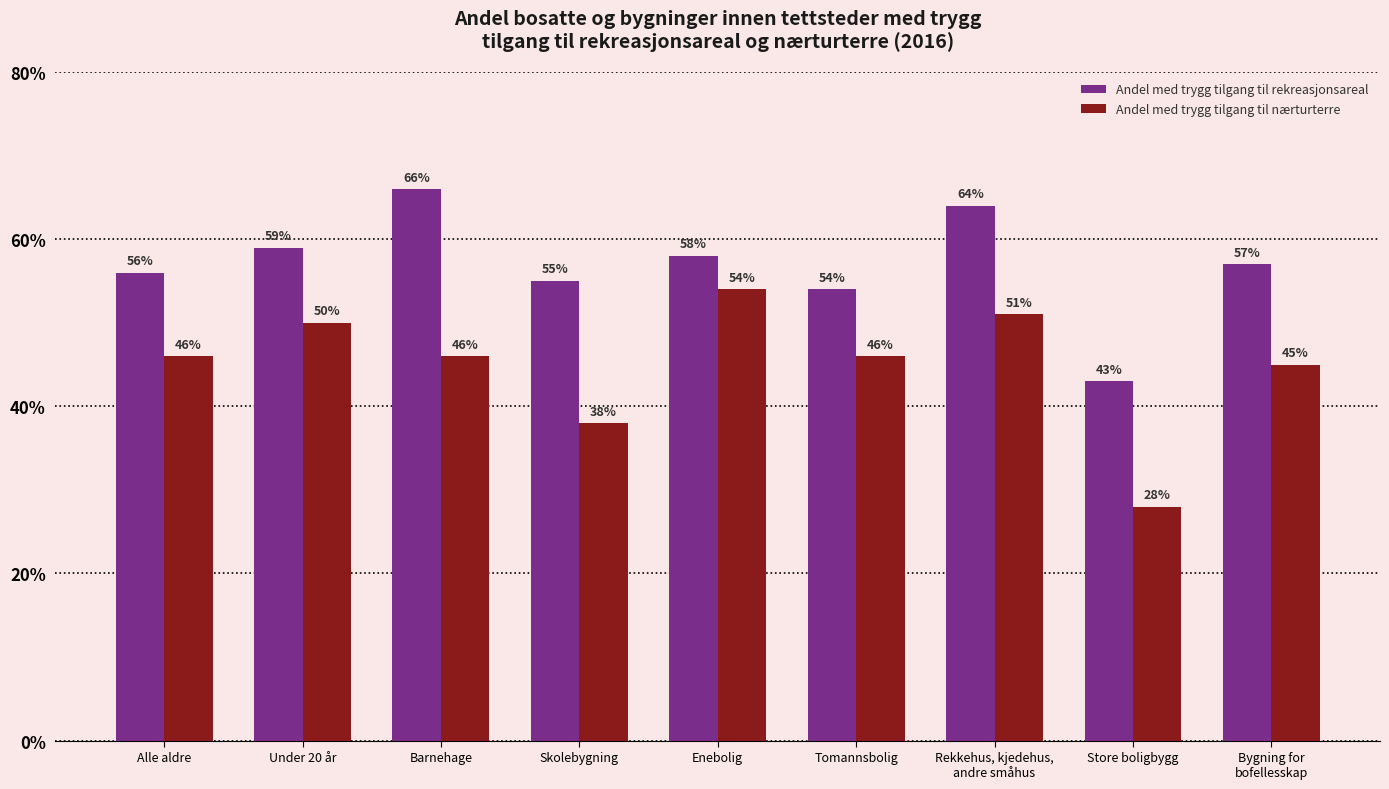

Are the bars horizontal?

No